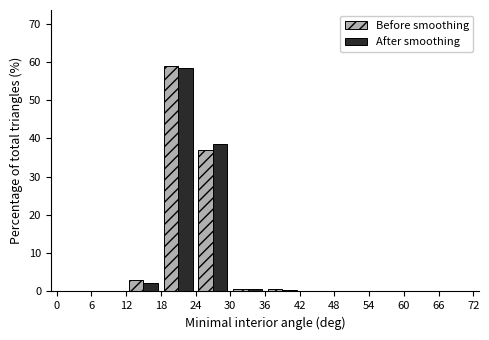

In the After smoothing series, which range on the x-axis has the tallest bar?

18 to 24